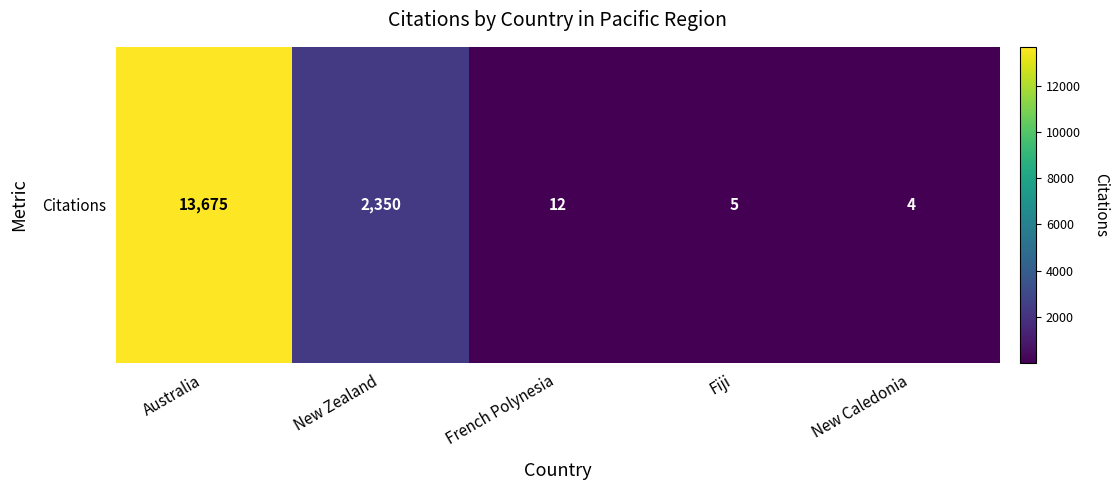

Rank the categories by value from highest to lowest.

Australia, New Zealand, French Polynesia, Fiji, New Caledonia